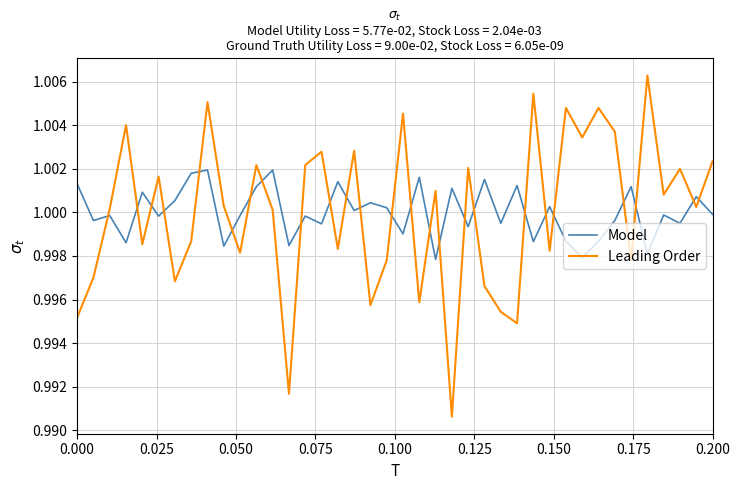

How many intersections are there between Leading Order and Model?

25